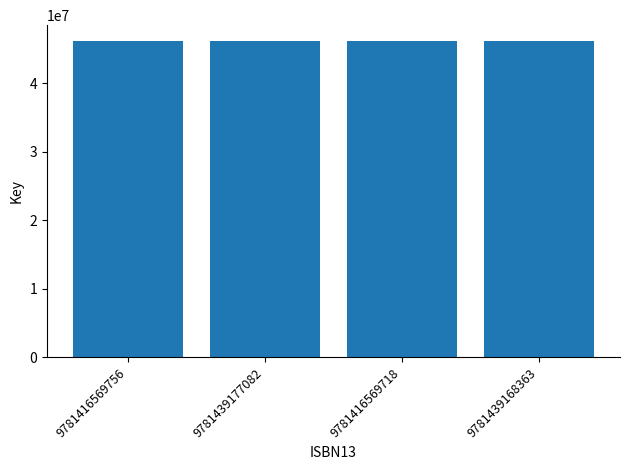

Is it true that the value at 9781416569756 is 46140807?

True